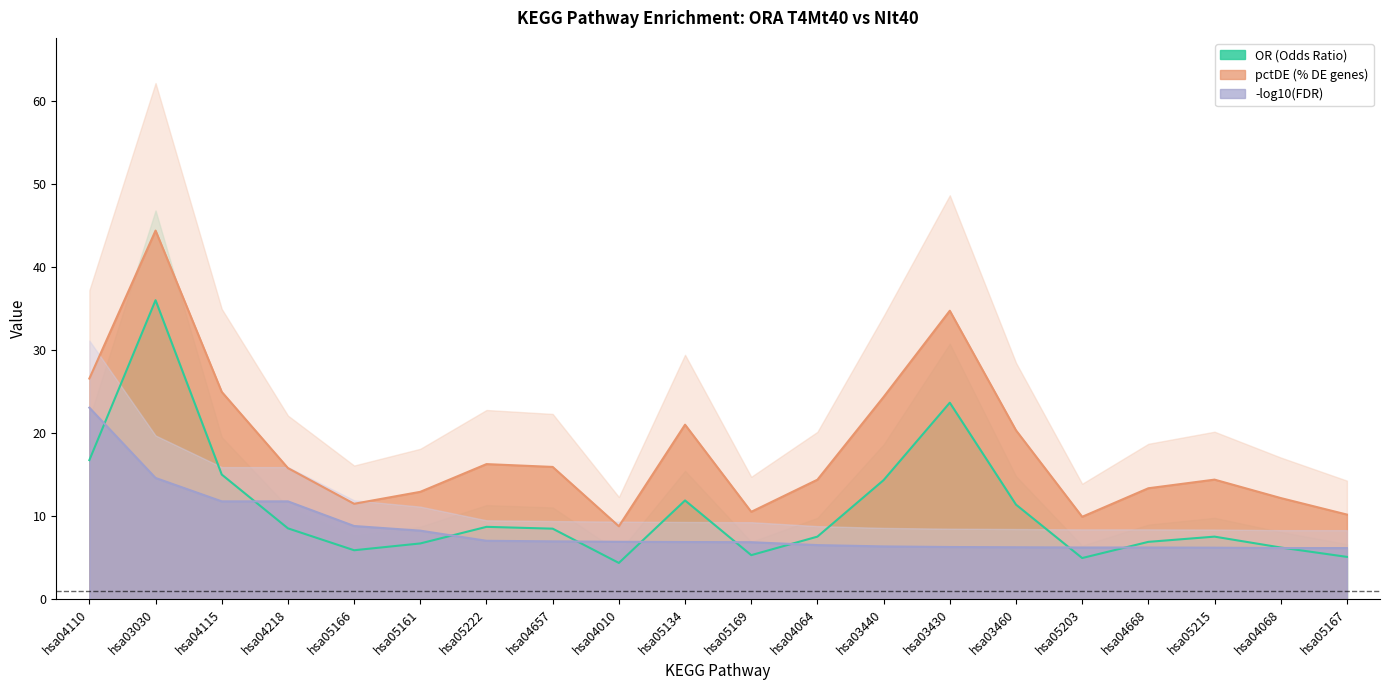

Count the number of categories in the chart.

20